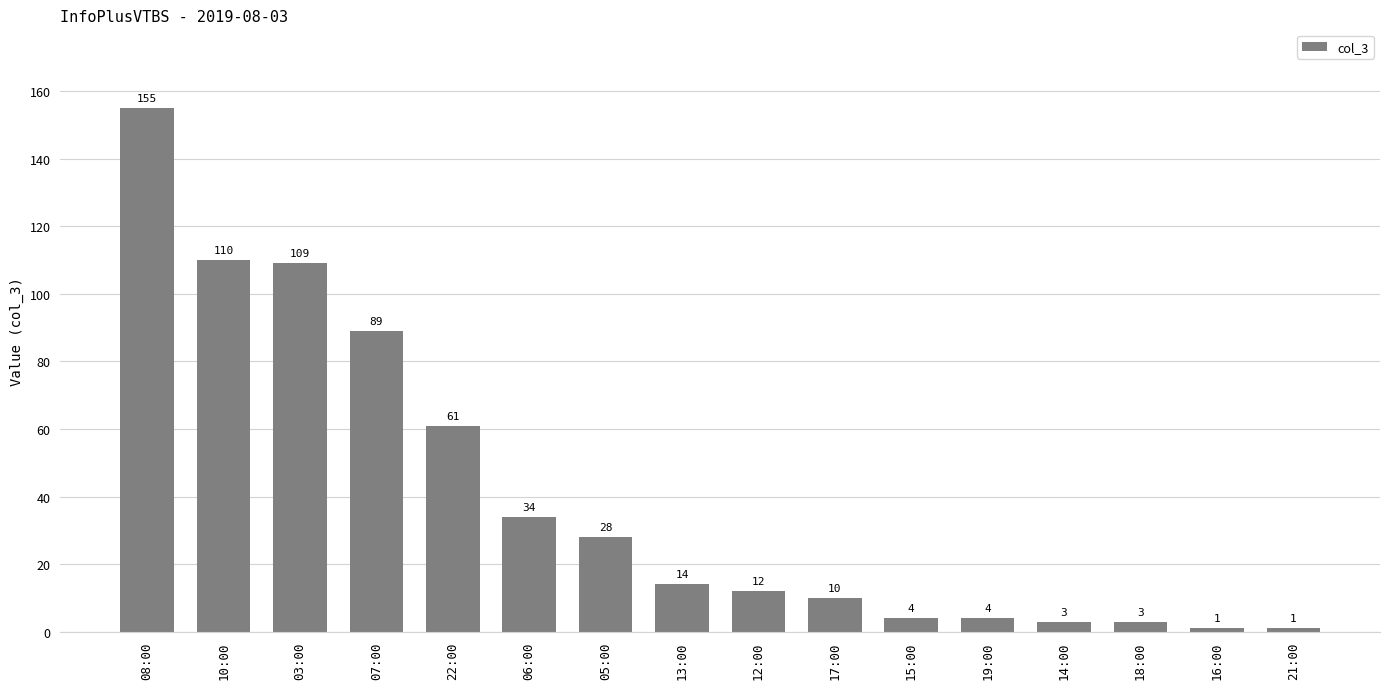

Where is the data nearest to the value 78?

07:00